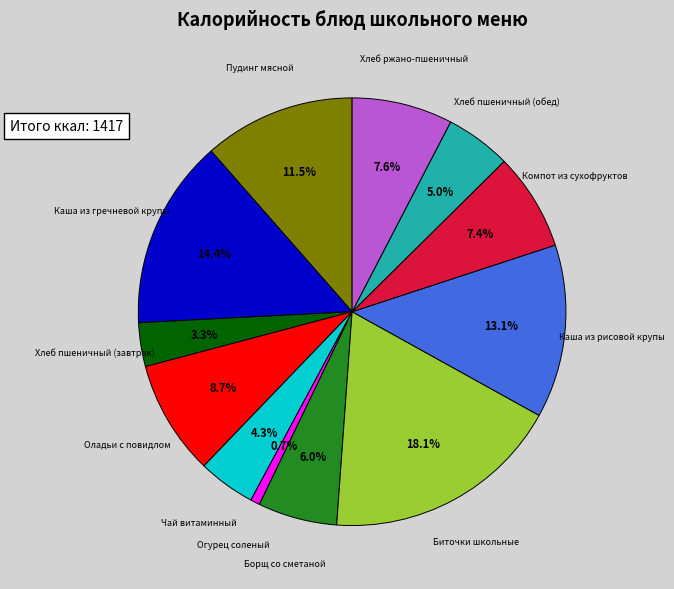

Is it true that Чай витаминный is 4% of the pie?

True